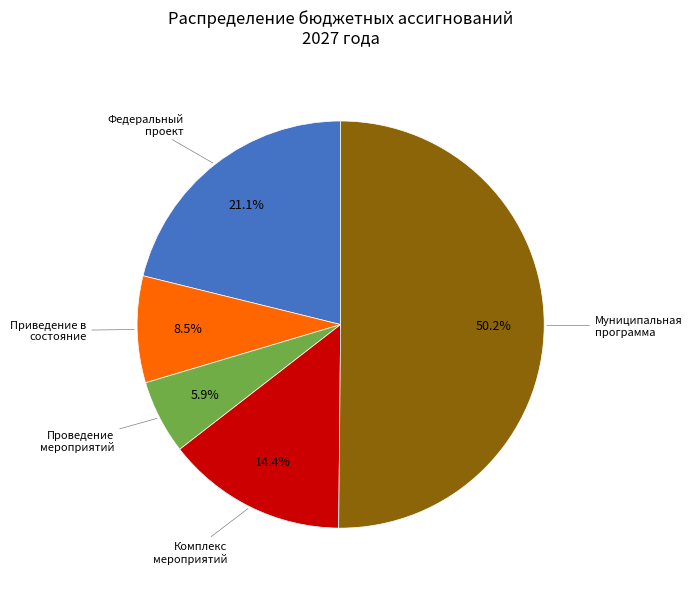

How many slices are in this pie chart?

5